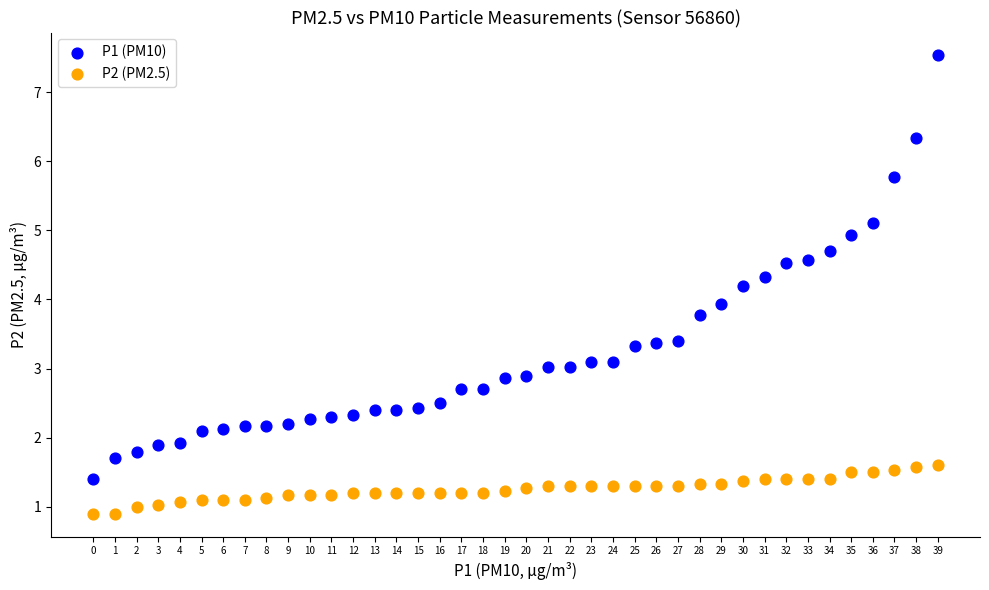

Which series contains the highest Y value?

P1 (PM10)